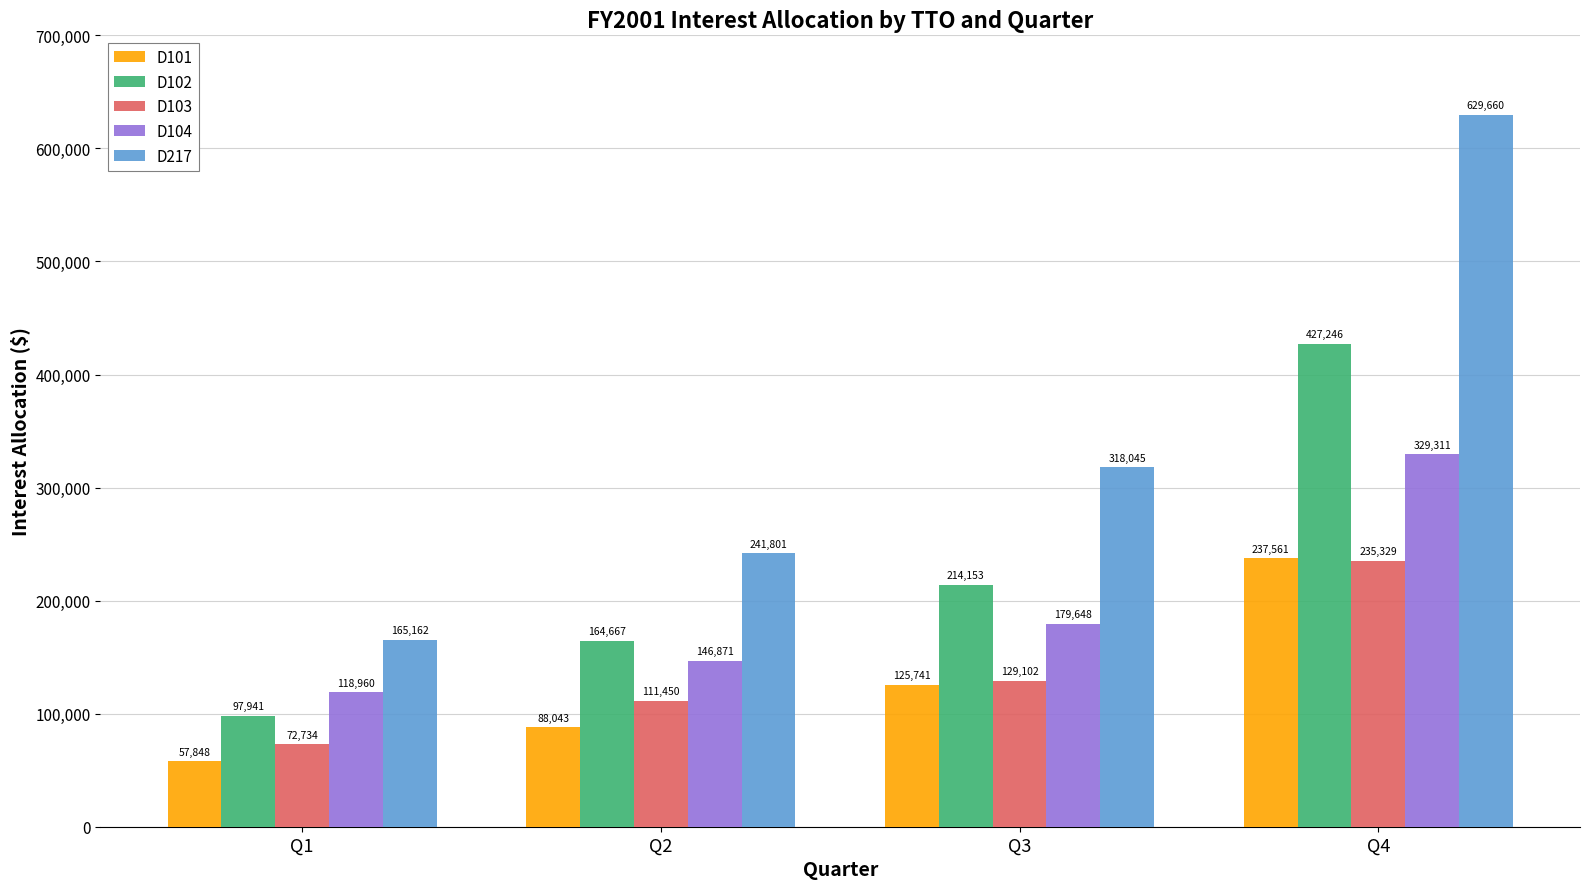

Count the D103 values in the range 111450 to 235329.

3